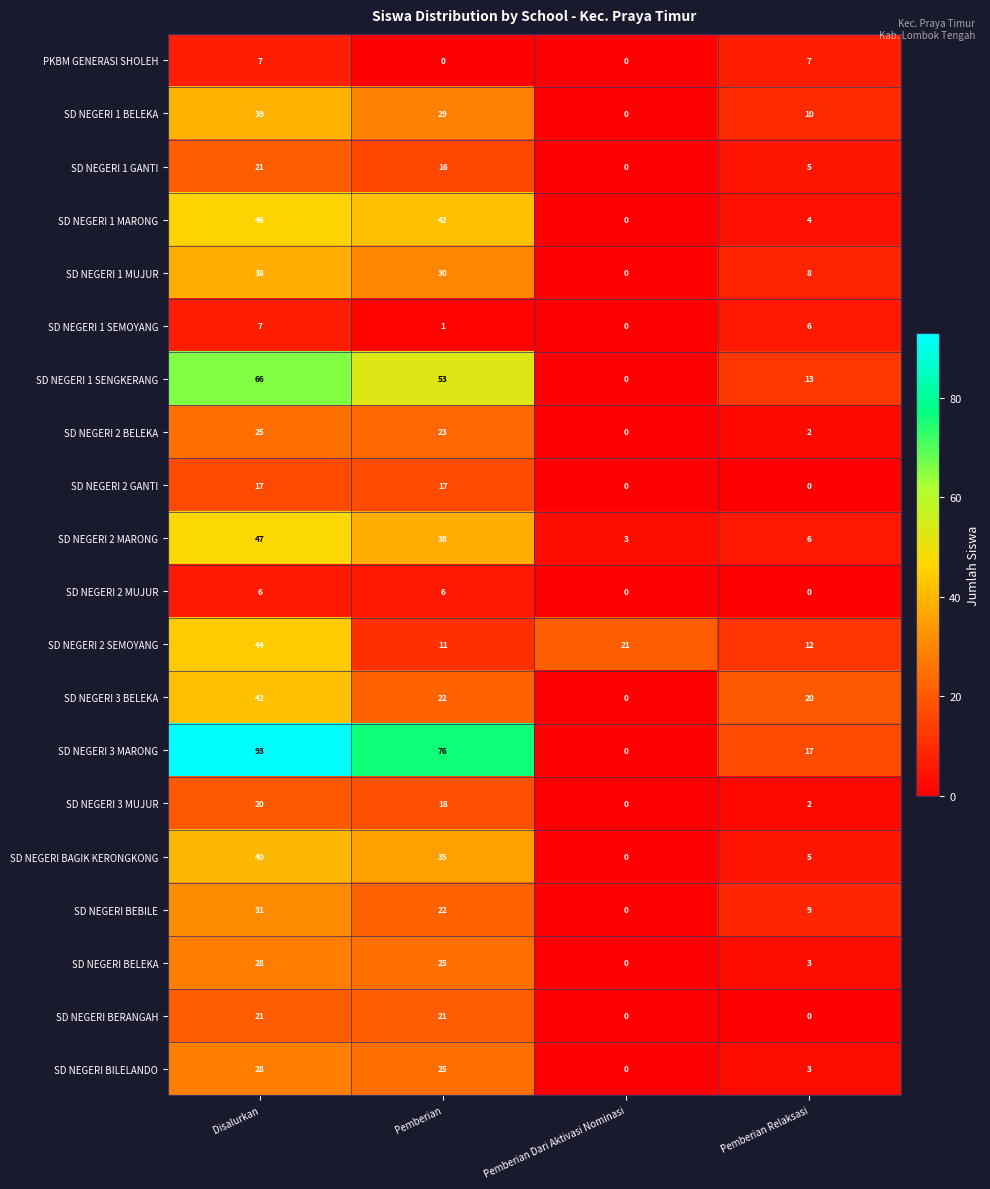

Which series has the largest total across all categories?

SD NEGERI 3 MARONG